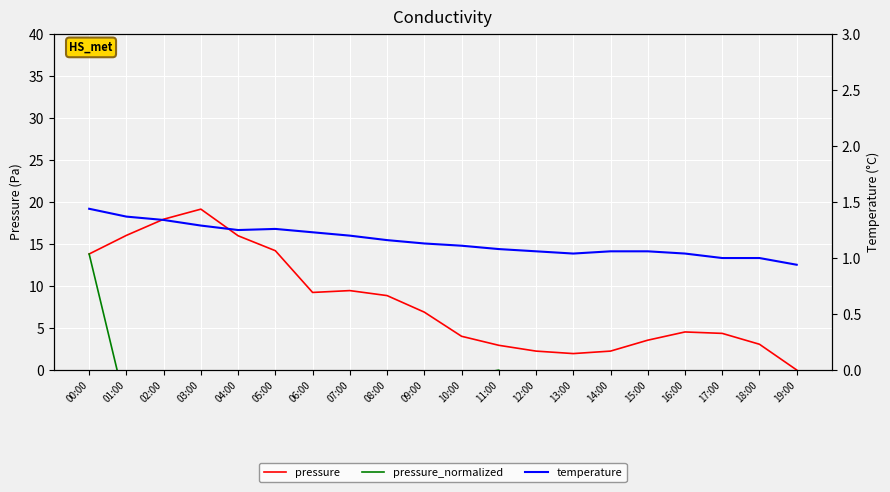

What position from the left is 00:00?

1